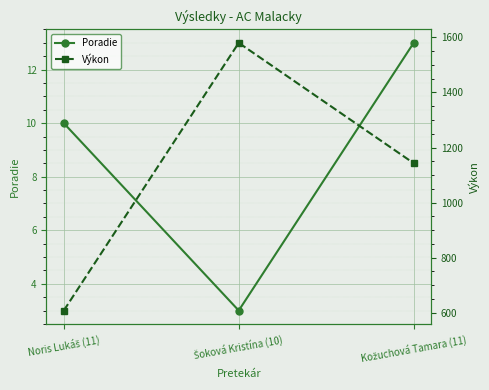

Reading left to right, list all the values displayed in this chart.

Poradie: 10	3	13
Výkon: 608	1580	1143